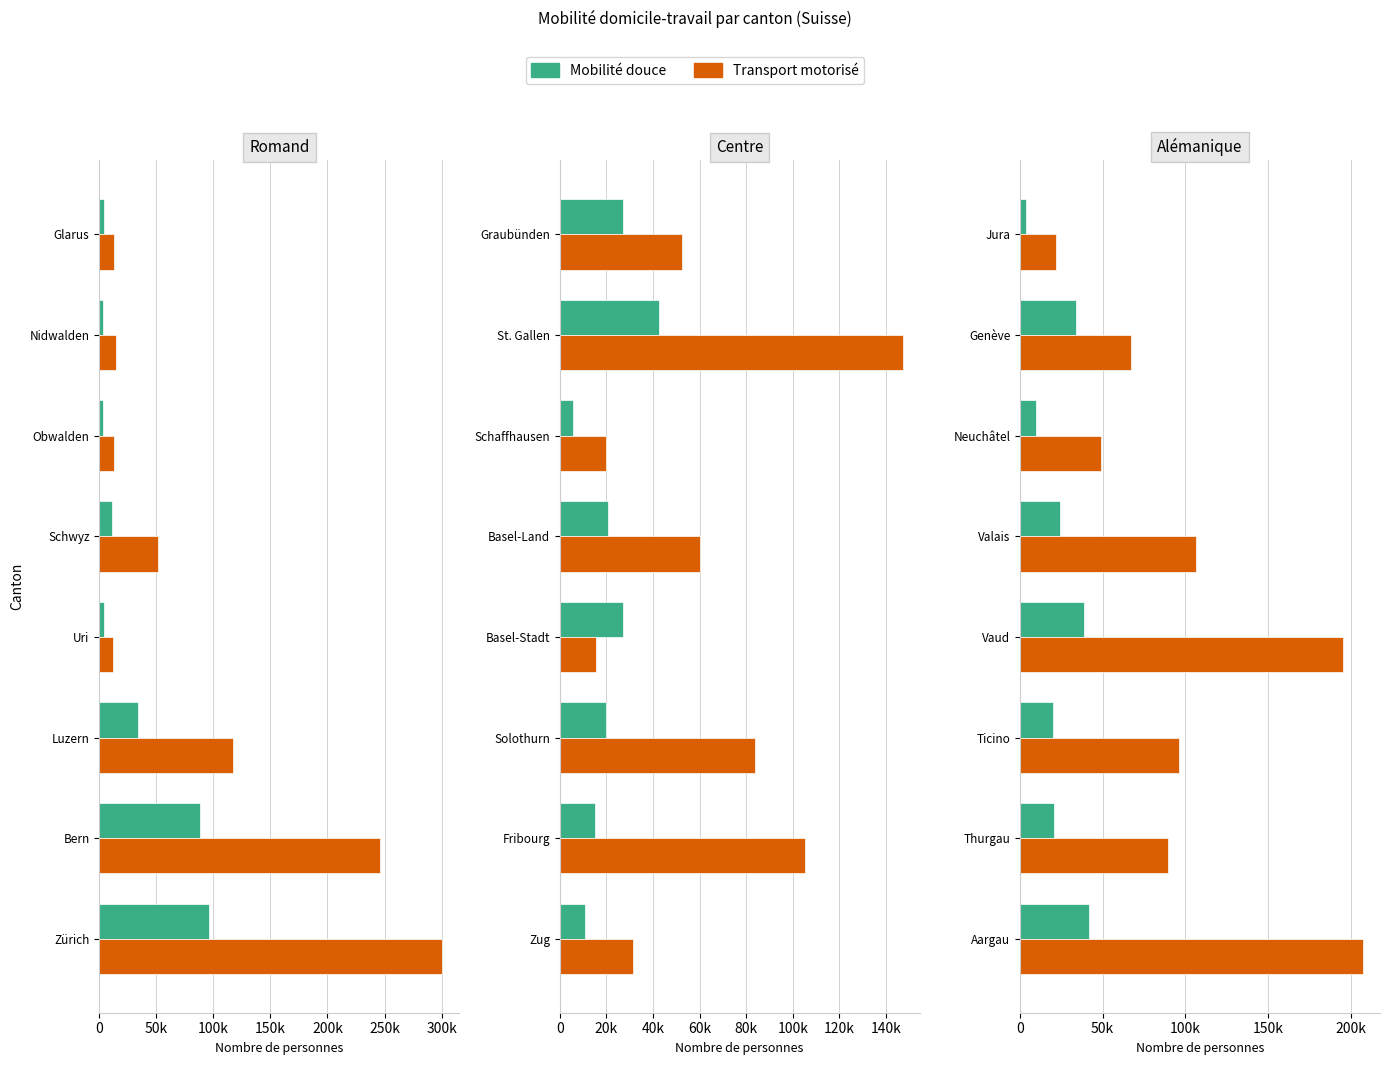

What are all the series names shown in the legend?

Mobilité douce, Transport motorisé